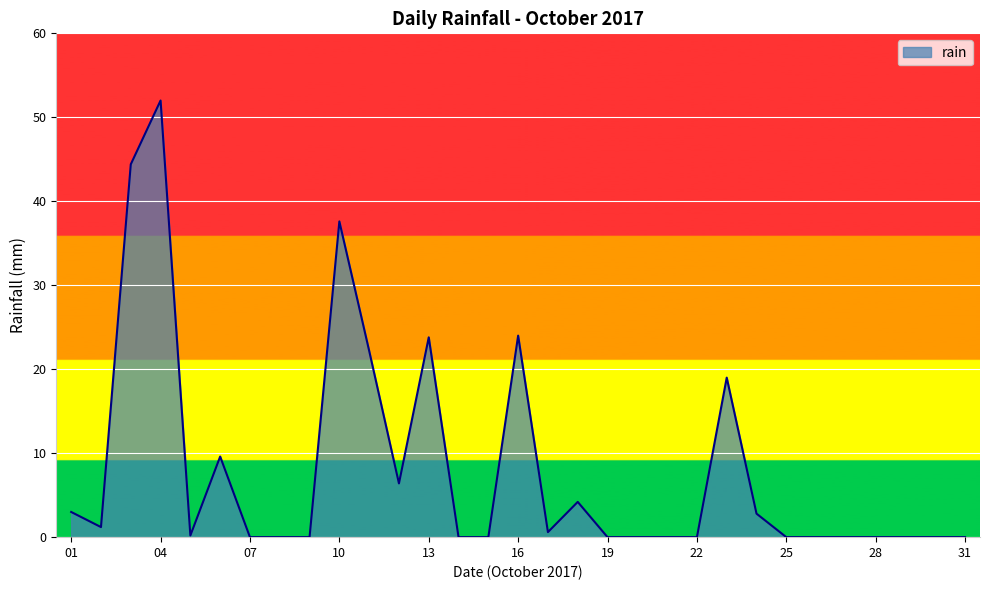

What is the sum of all values?

251.0